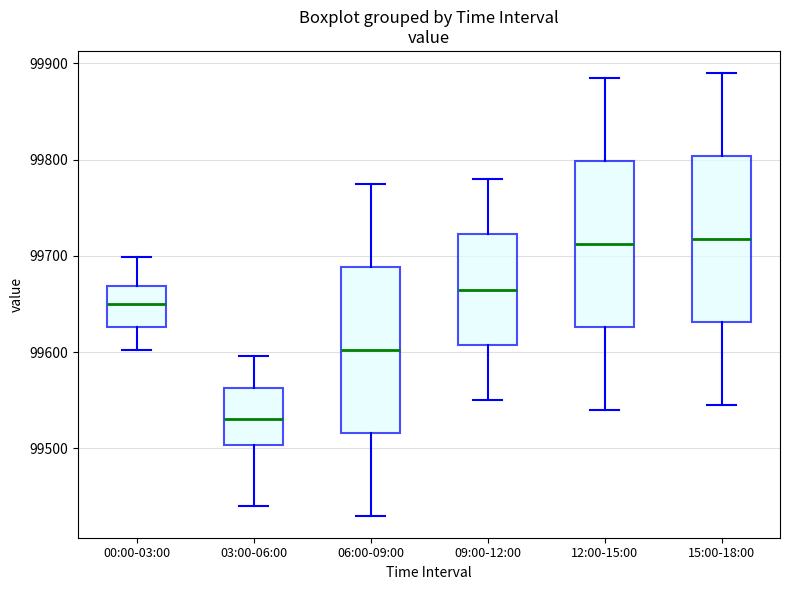

Where is the lower edge of the box for 09:00-12:00 on the y-axis? The values are not printed on the chart, so give them approximately, as read against the axis.

99610